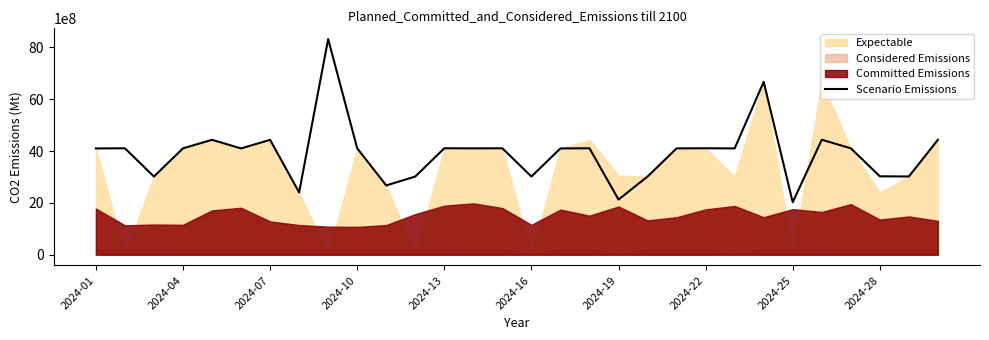

What is the minimum value for Scenario Emissions?

2026044343